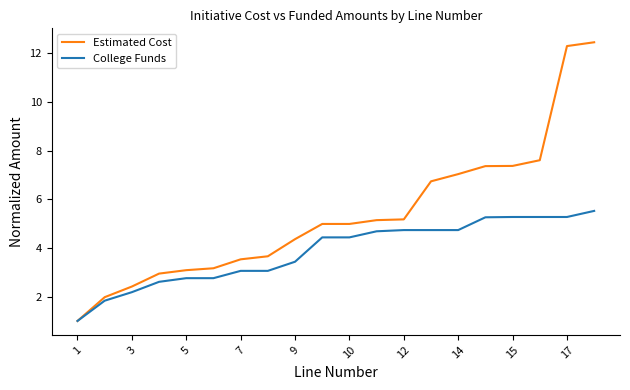

What is the smallest value displayed?

1.0